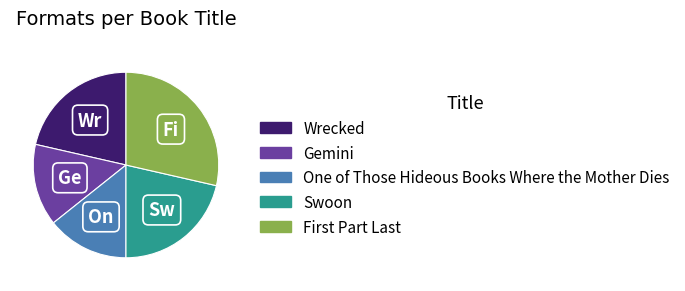

Is there a majority slice in this chart?

No